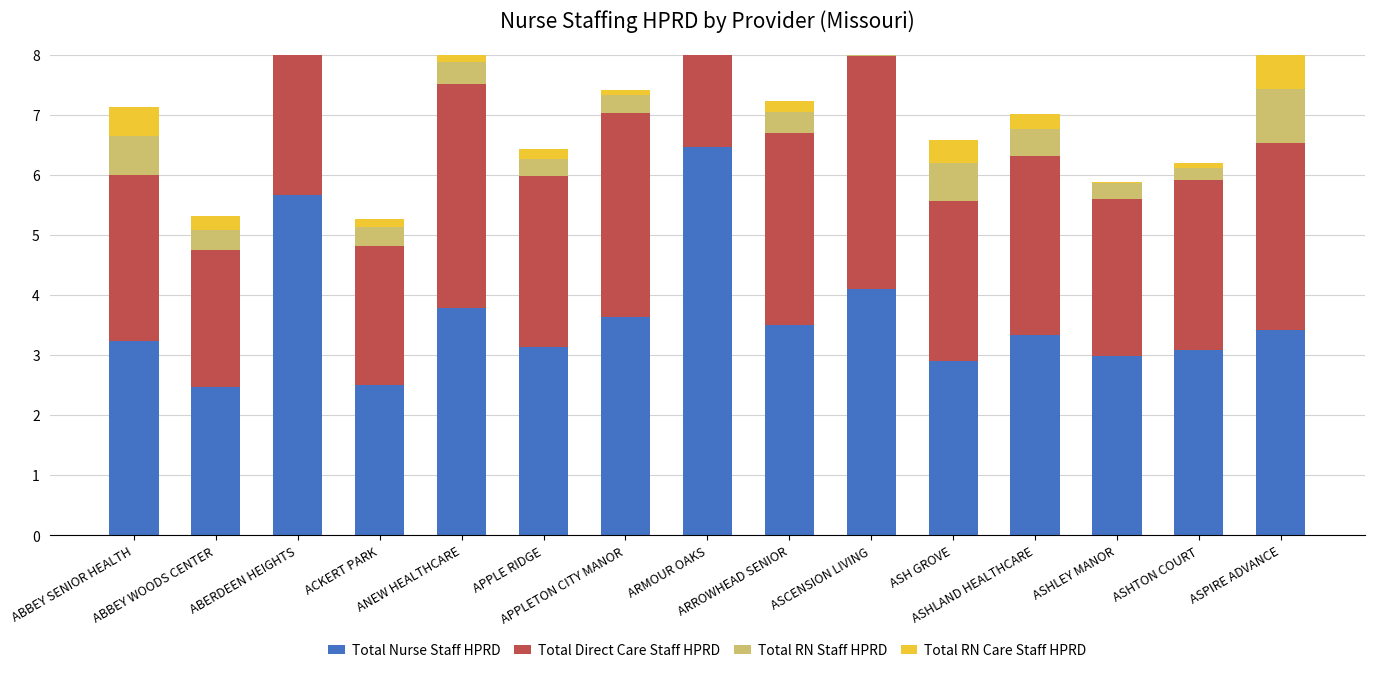

What position from the left is ARMOUR OAKS?

8